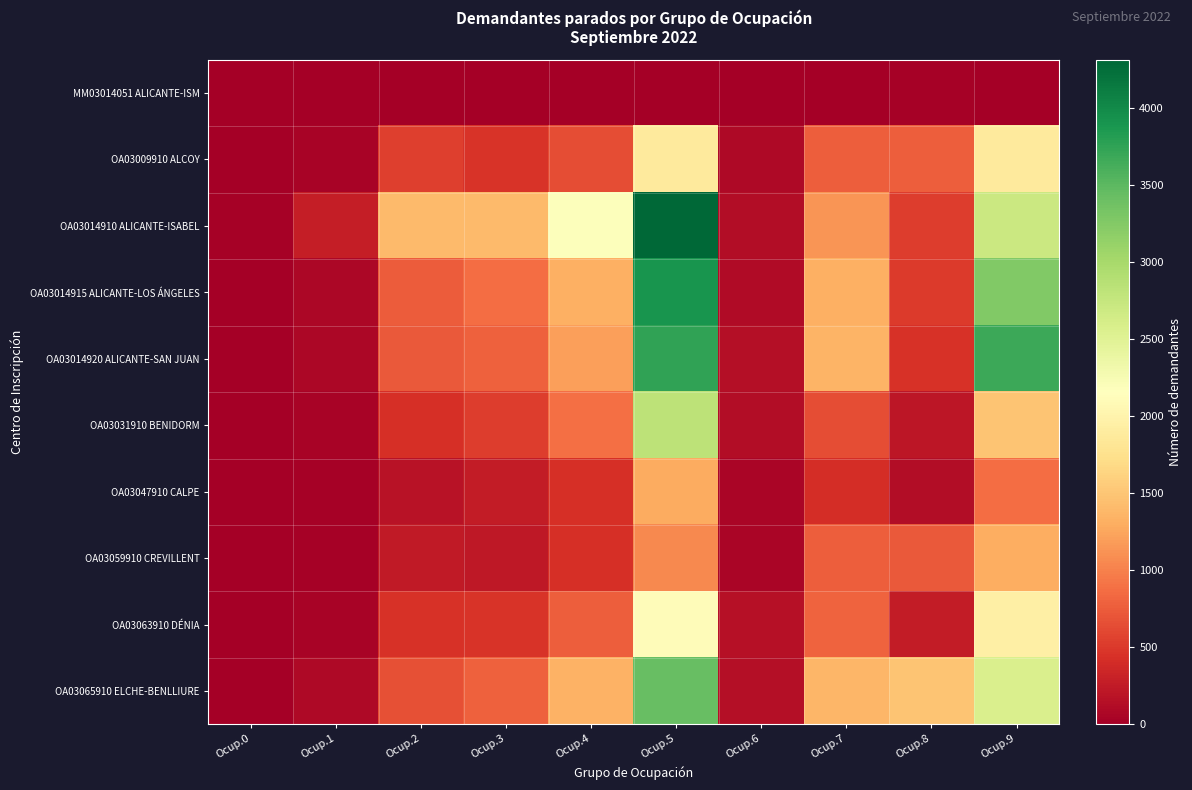

How many series are shown in this chart?

10